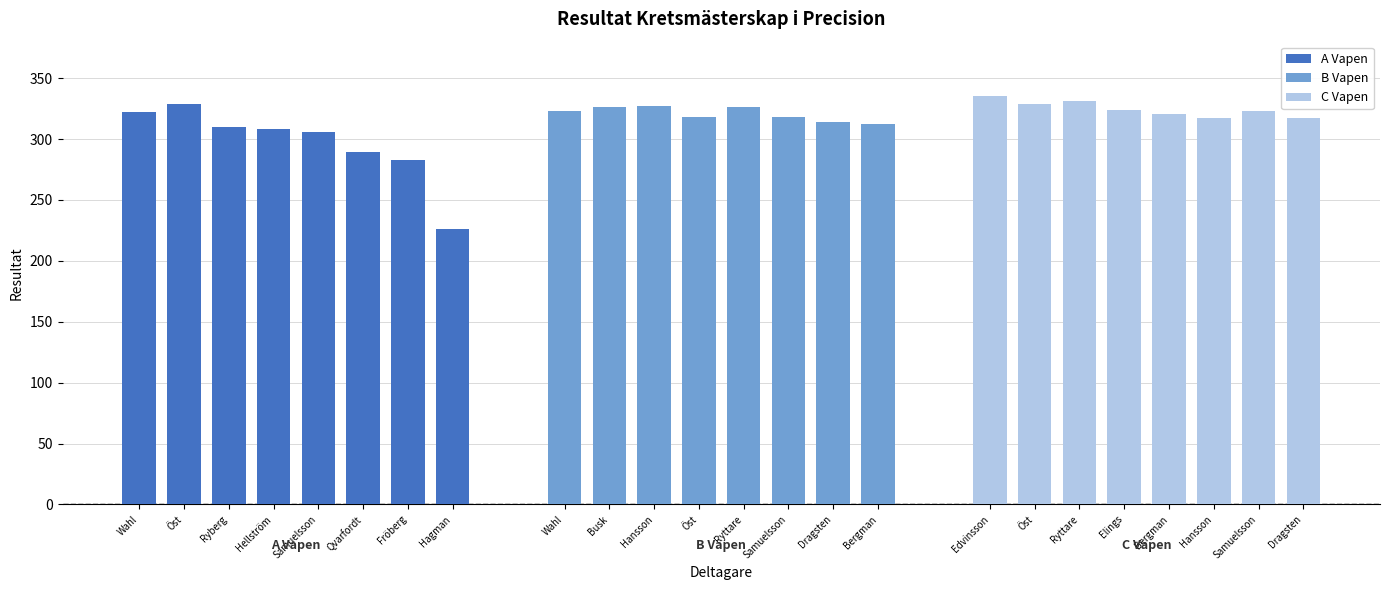

What is the difference between the maximum and minimum values in the A Vapen series?

103